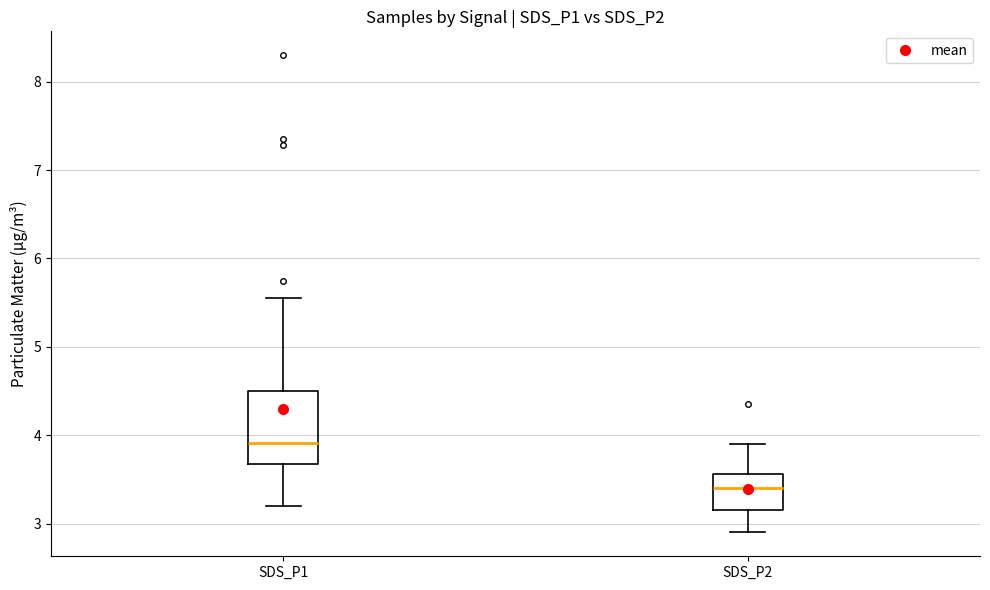

Reading left to right, transcribe this box plot: for each box, give where its median line is, the range the box spans, and where its two whiskers end, as read against the y-axis. The values are not printed on the chart, so give them approximately, as read against the axis.

SDS_P1: median 3.9, box 3.7 to 4.5, whiskers 3.2 to 5.6
SDS_P2: median 3.4, box 3.2 to 3.6, whiskers 2.9 to 3.9